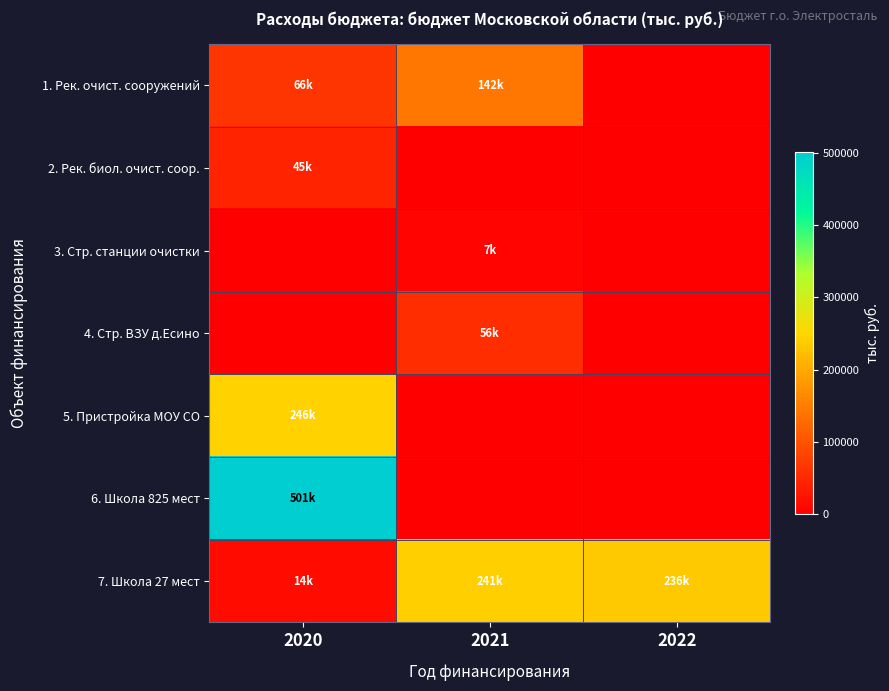

At which category is the sum across all series the highest?

2020